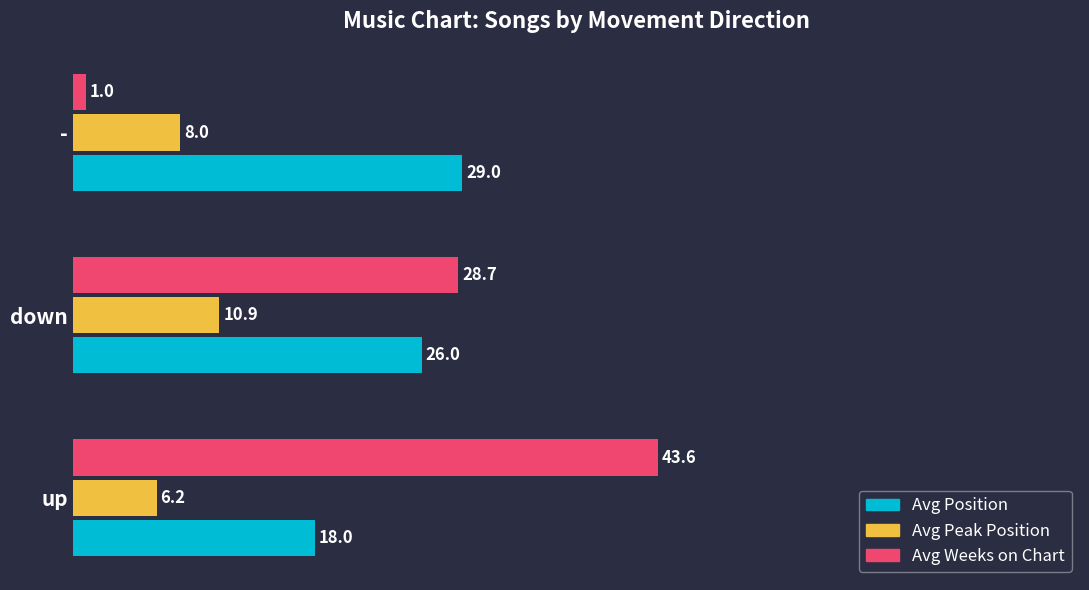

Between up and -, which series saw the biggest shift?

Avg Weeks on Chart